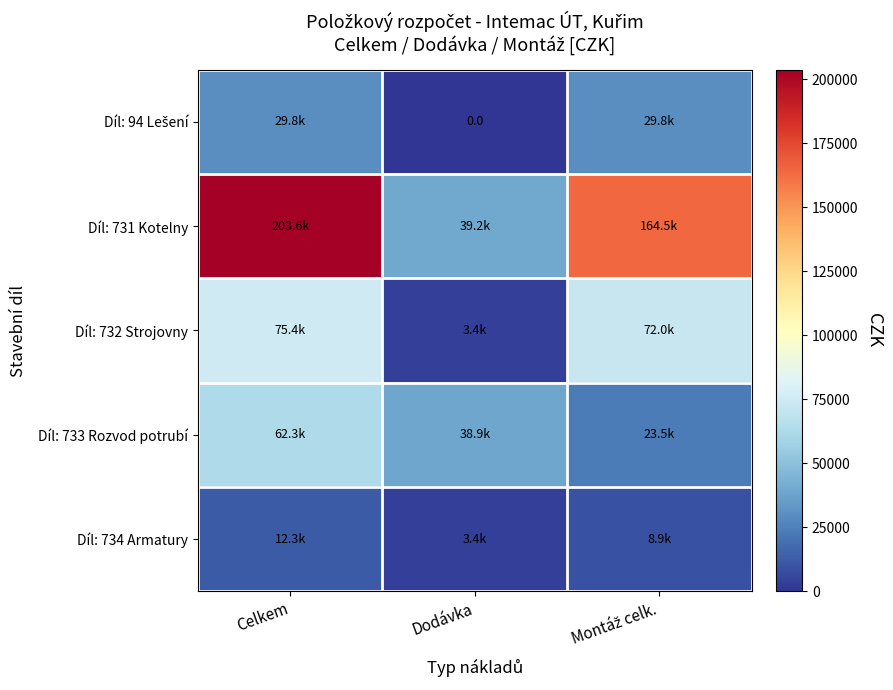

What is the approximate value of Díl: 94 Lešení at Montáž celk.?

29760.0